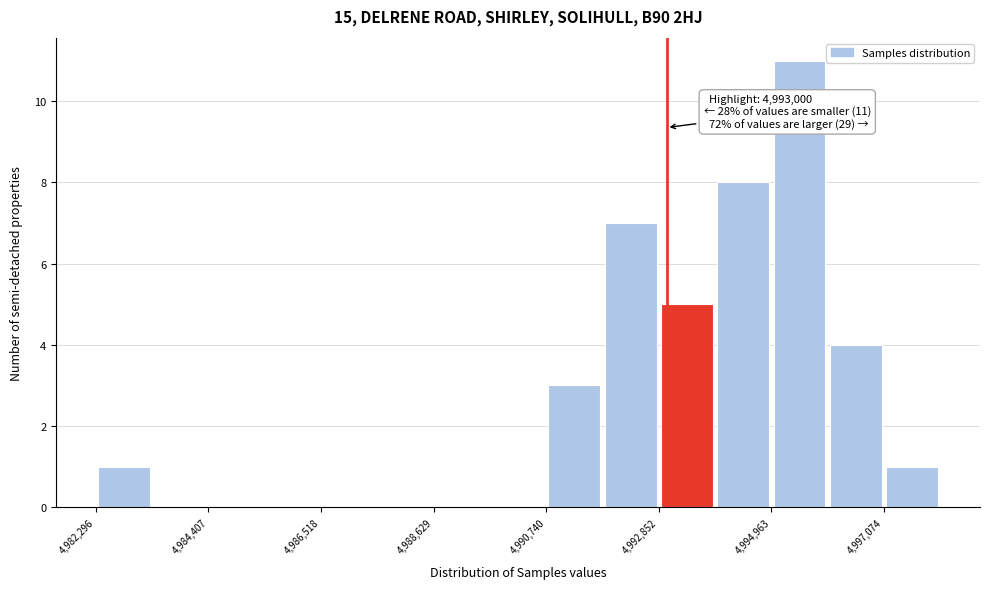

Around what value on the x-axis is the tallest bar? Give the approximate position of its centre, as read against the axis.

4995500